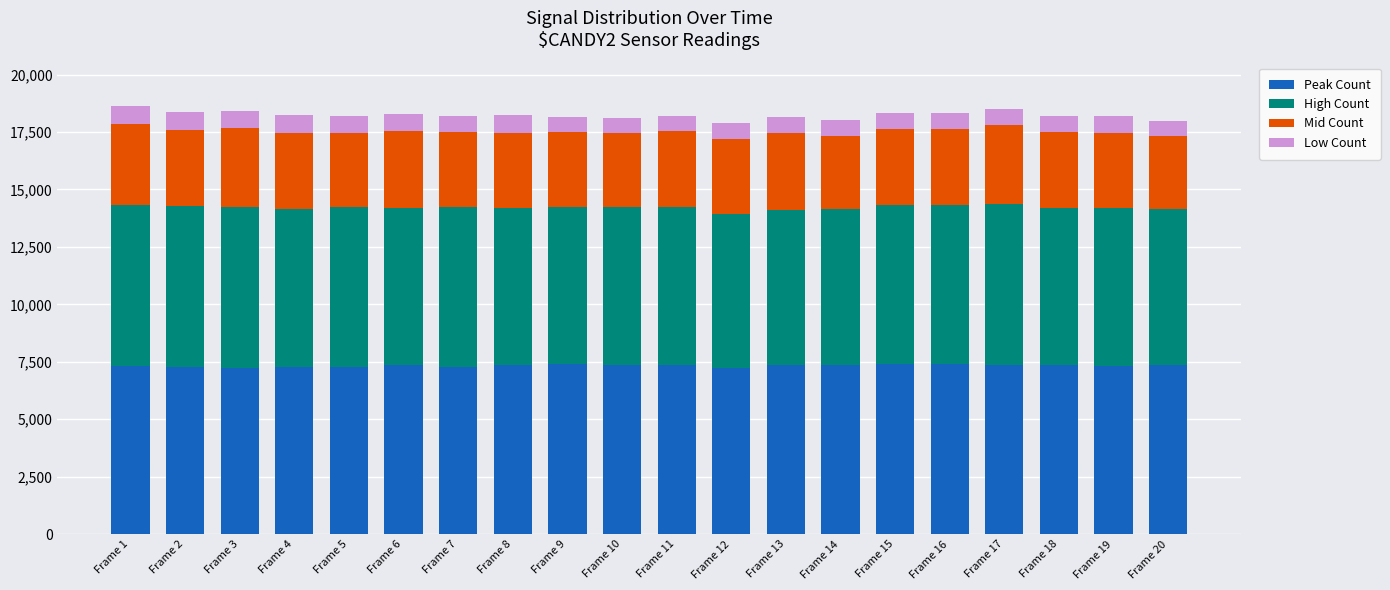

What is the highest value of the Peak Count series?

7417